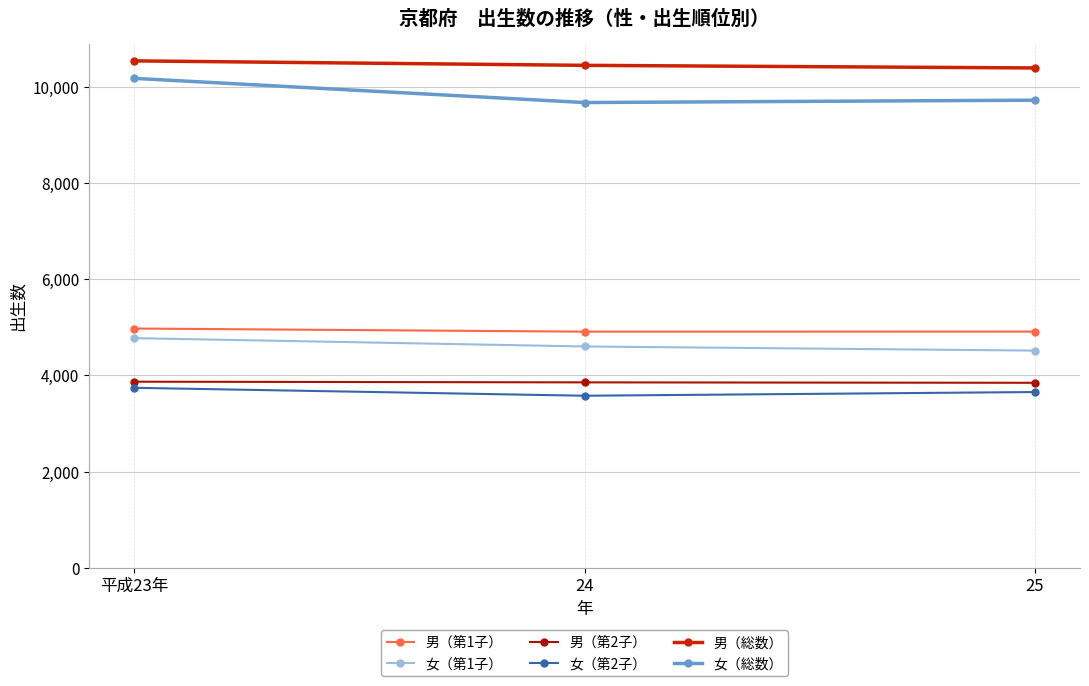

Where does the 男（第1子） series first go above 4908?

平成23年